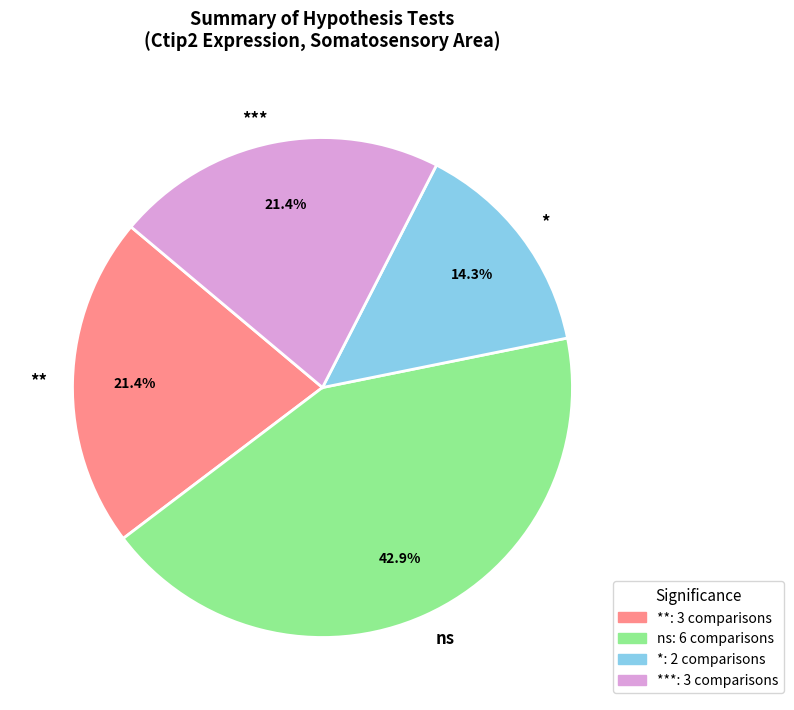

How many segments does this pie chart have?

4